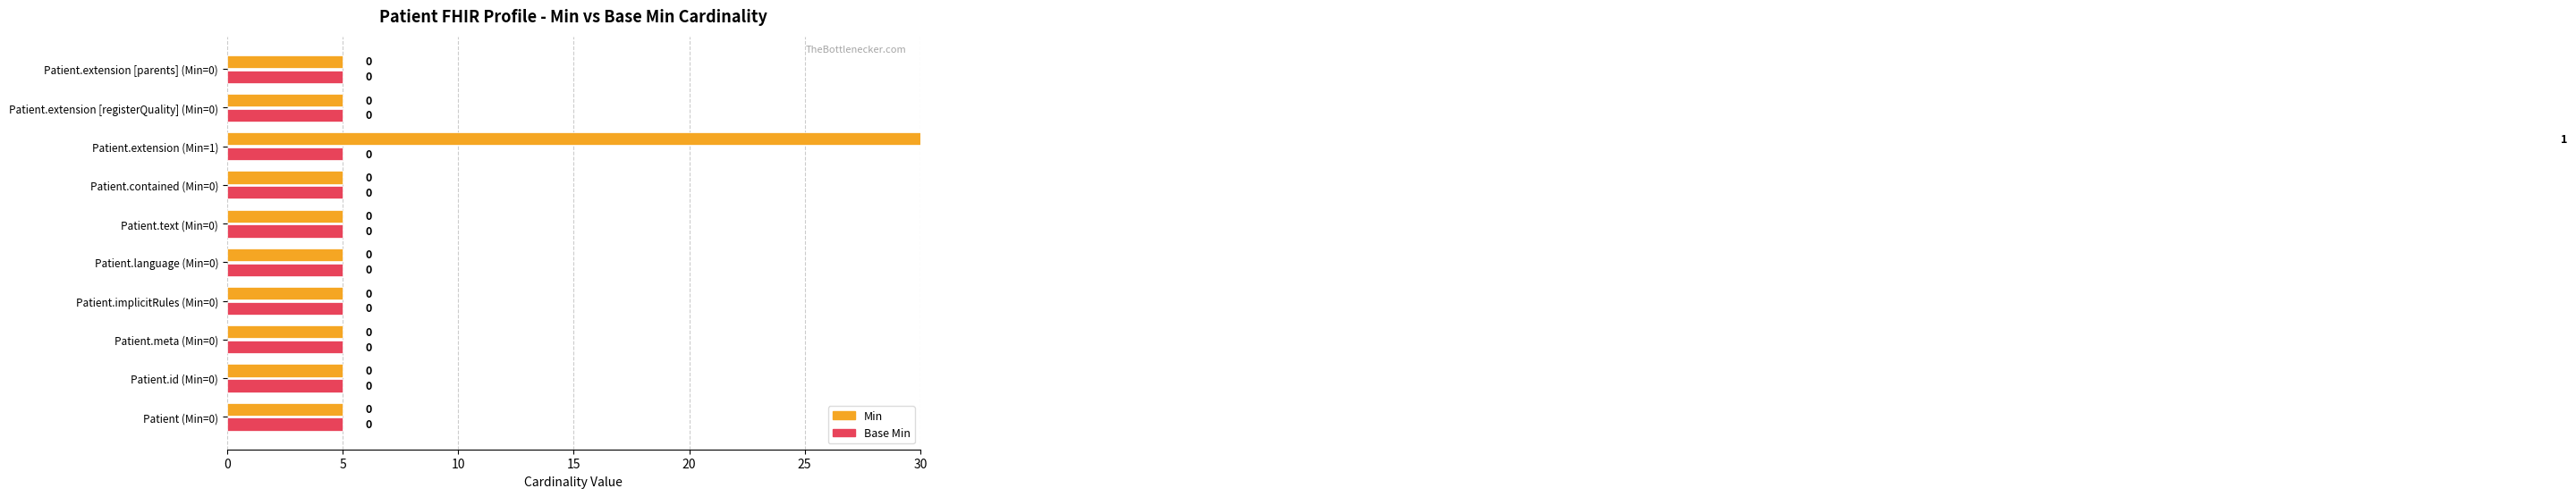

Is the value of Base Min at 30 greater than the value of Min at 30?

No